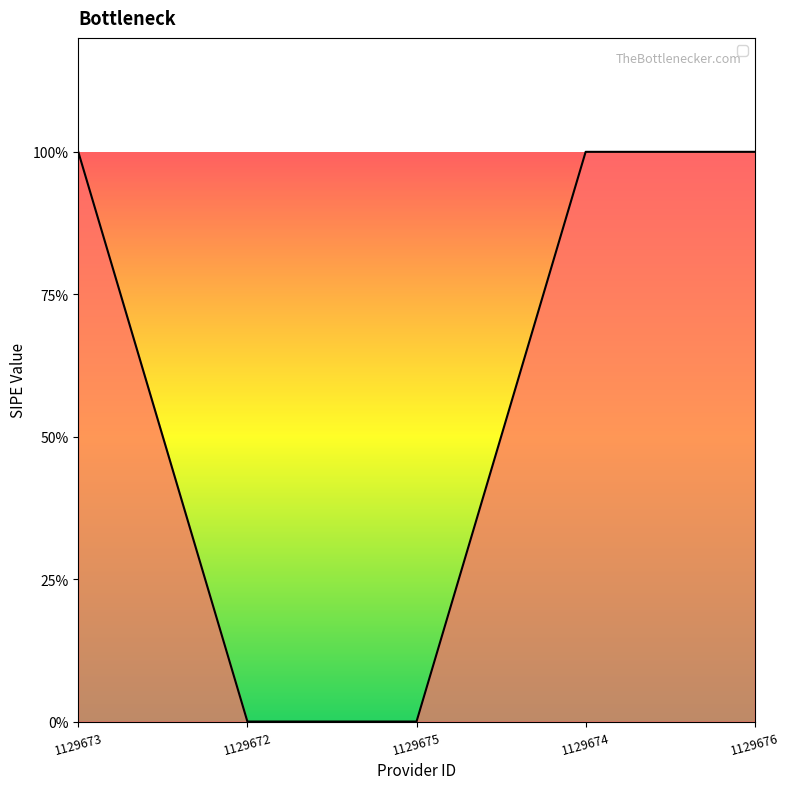

What is the label of the 2nd point from the left?

1129672